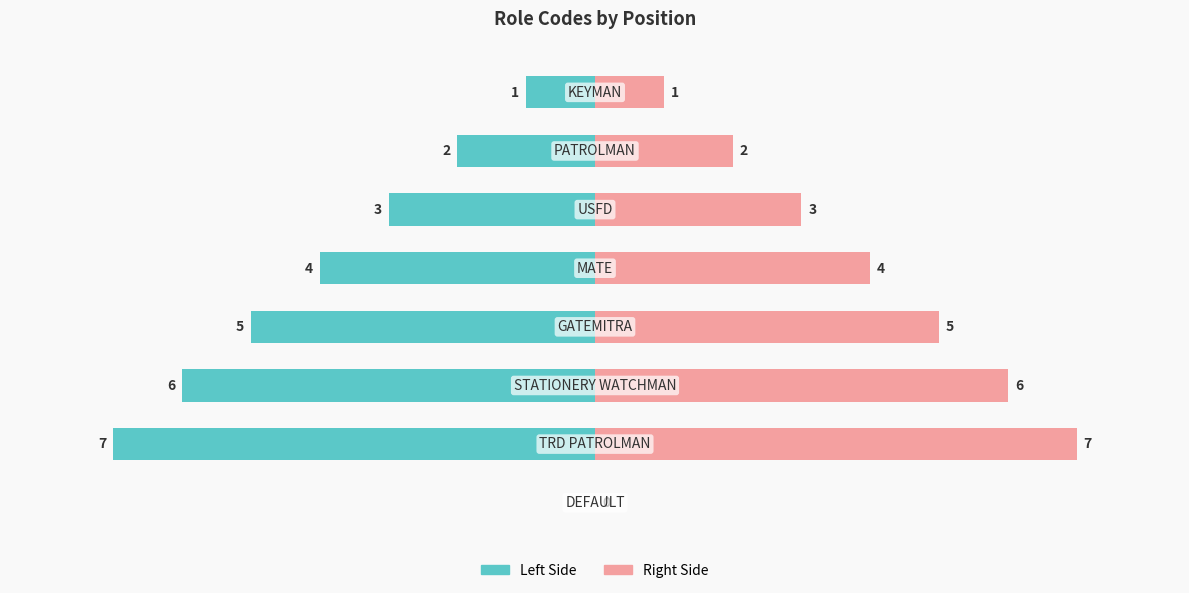

Reading left to right, transcribe all the data shown in this chart.

col_1 (left): -1	-2	-3	-4	-5	-6	-7	0
col_1 (right): 1	2	3	4	5	6	7	0